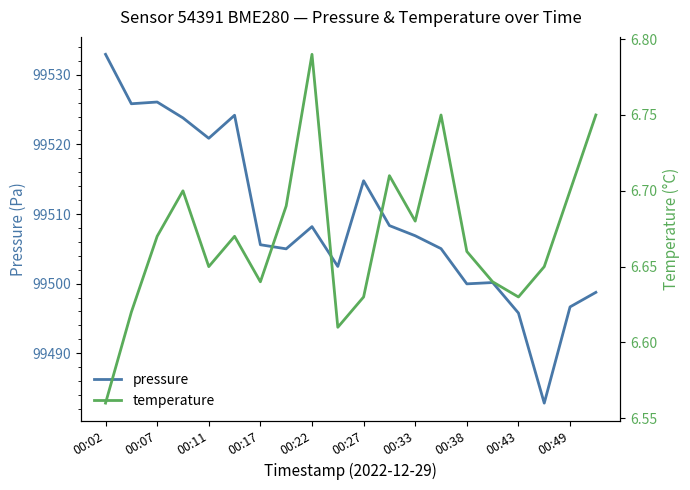

True or false: temperature and pressure cross at least once.

False